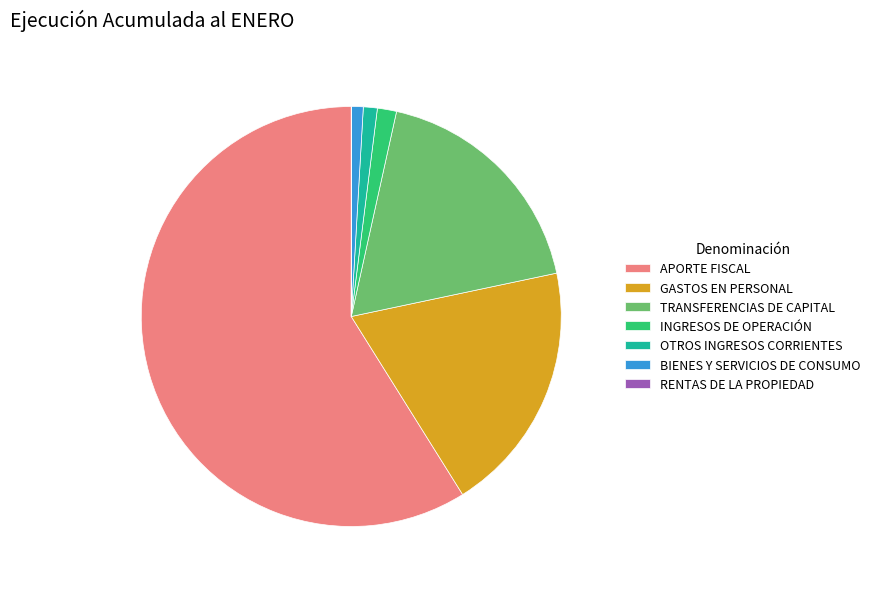

Between GASTOS EN PERSONAL and TRANSFERENCIAS DE CAPITAL, which is larger?

GASTOS EN PERSONAL